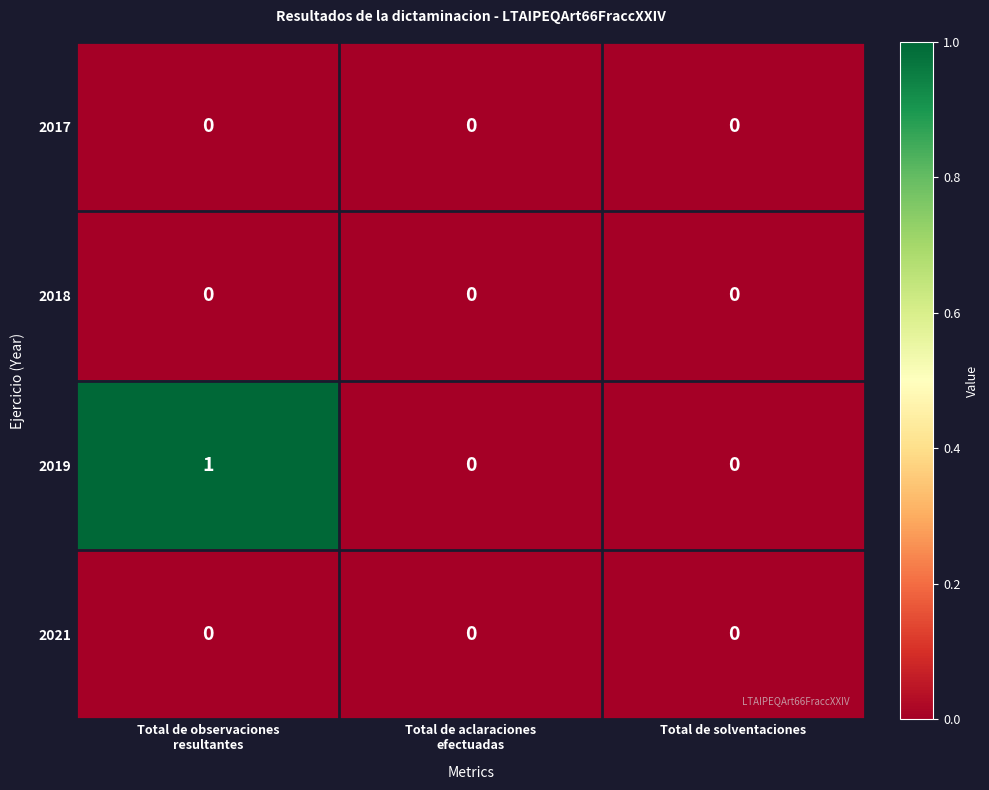

How many data points in 2019 are above 0?

1